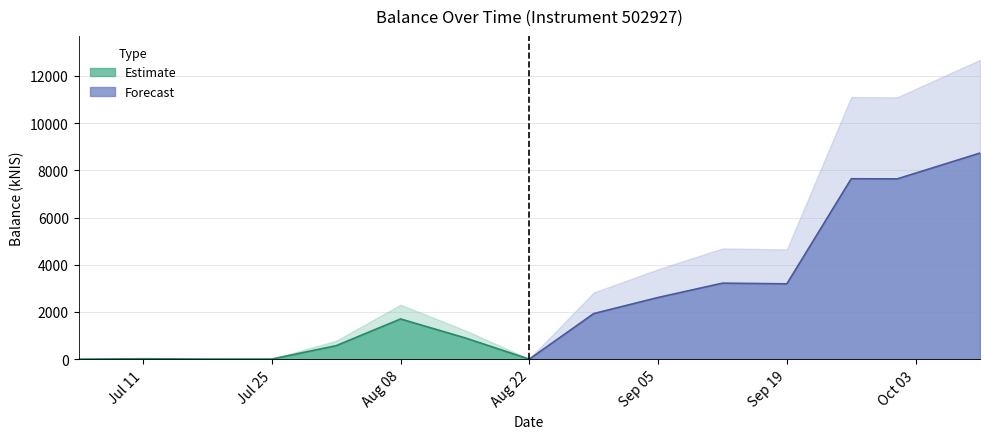

Where is the first local minimum?

2024-08-22